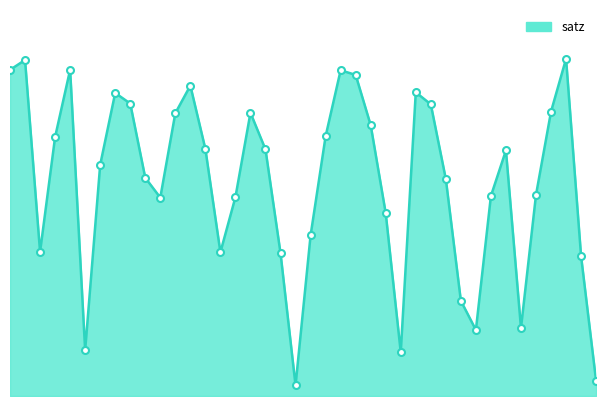

Does the chart have visible grid lines?

No